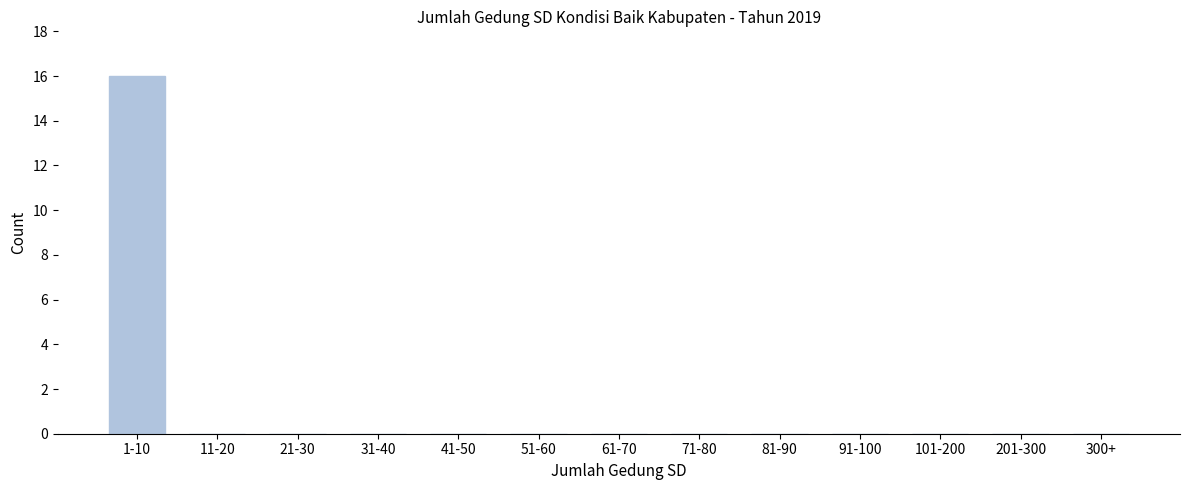

Reading left to right, transcribe all the data shown in this chart.

1-10=16	11-20=0	21-30=0	31-40=0	41-50=0	51-60=0	61-70=0	71-80=0	81-90=0	91-100=0	101-200=0	201-300=0	300+=0